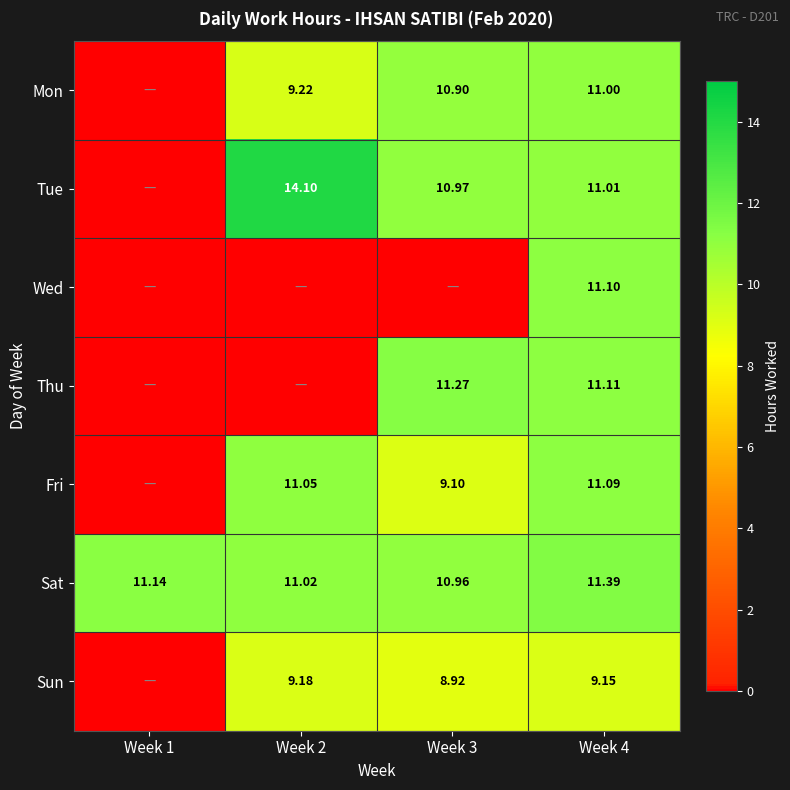

Is the value of Tue at Week 3 greater than the value of Wed at Week 4?

No